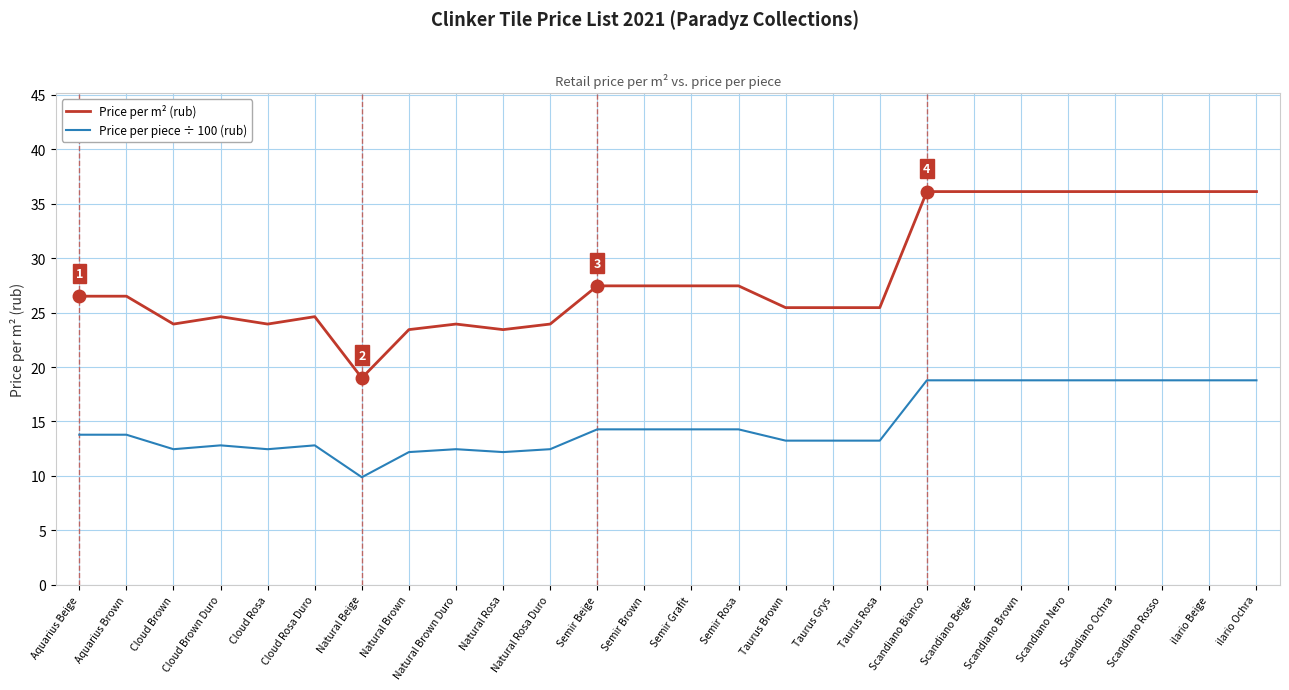

What is the smallest value displayed?

9.9